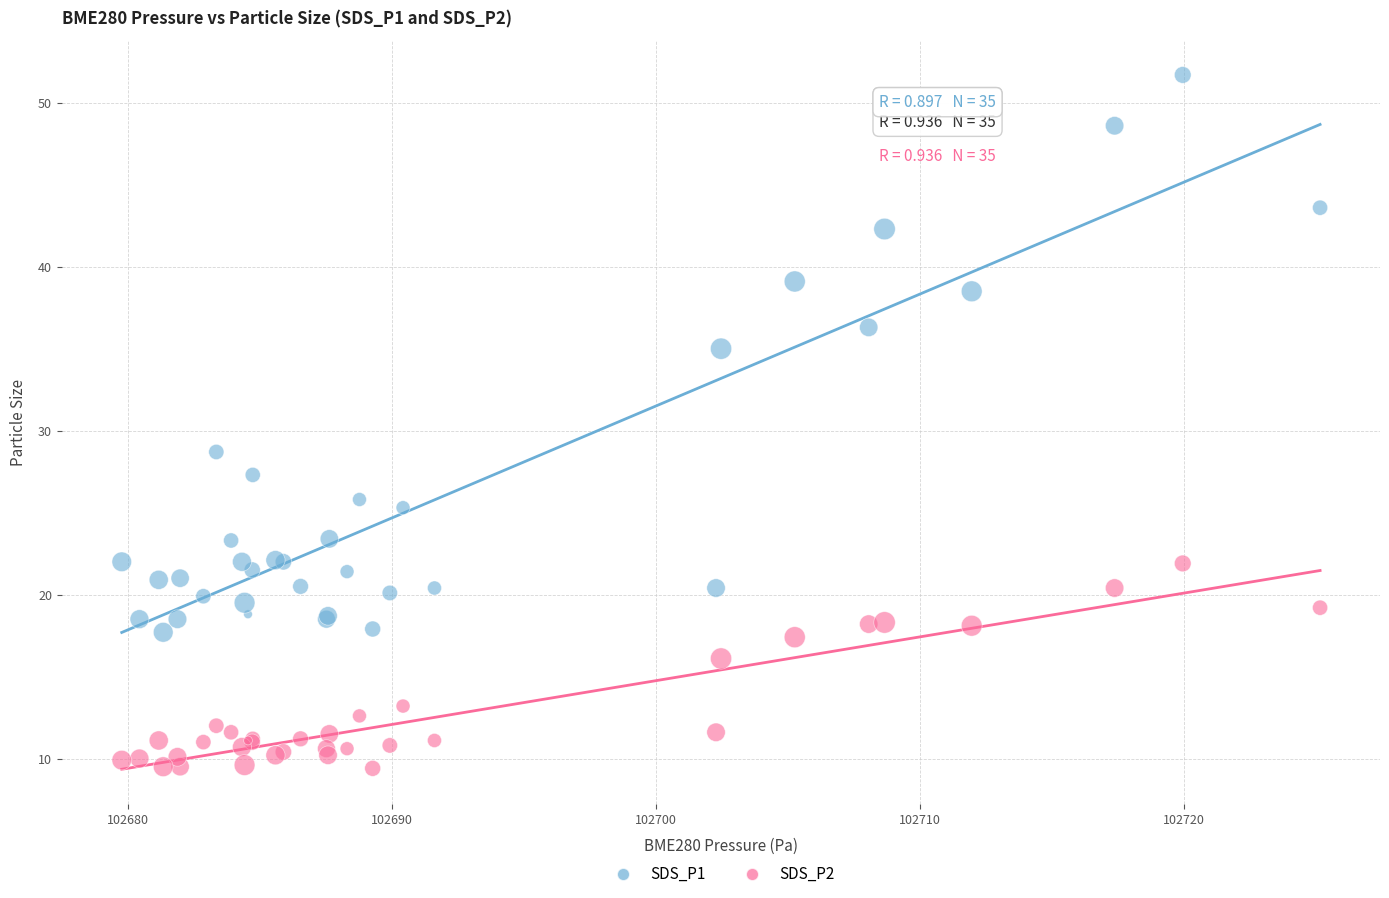

Which series has the largest Y range (max minus min)?

SDS_P1